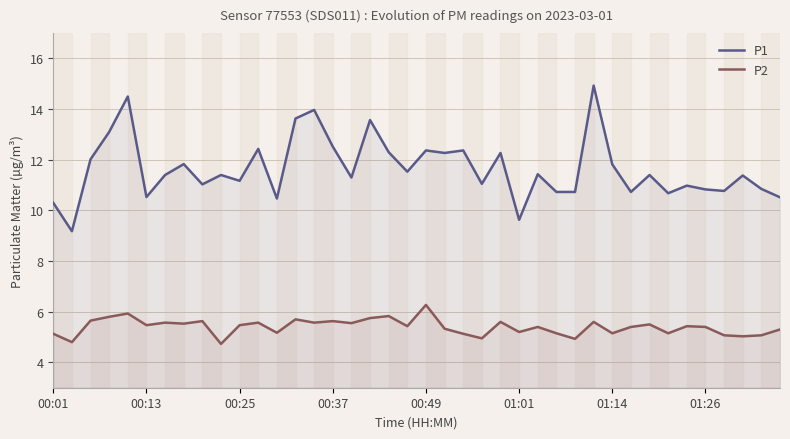

True or false: P2 and P1 cross at least once.

False